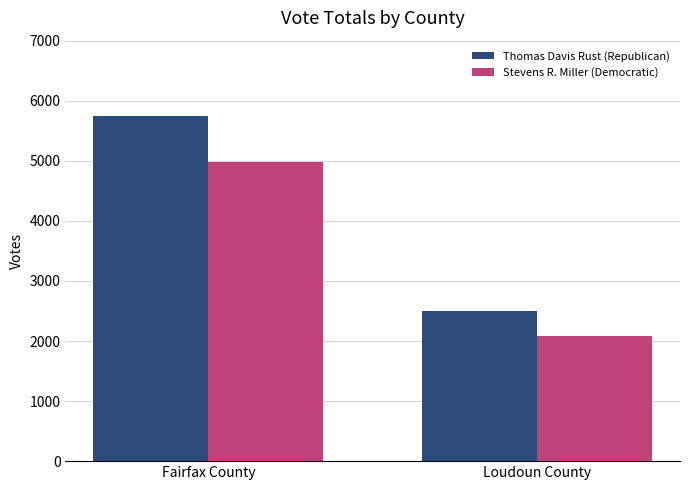

Which category has the highest value across all series?

Fairfax County